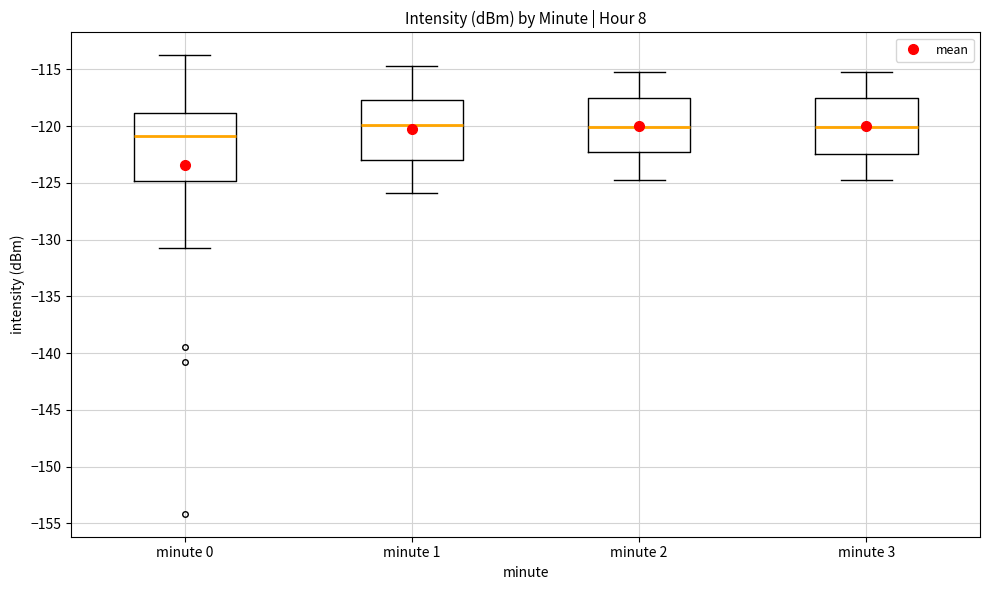

Which box has the lowest median line?

minute 0